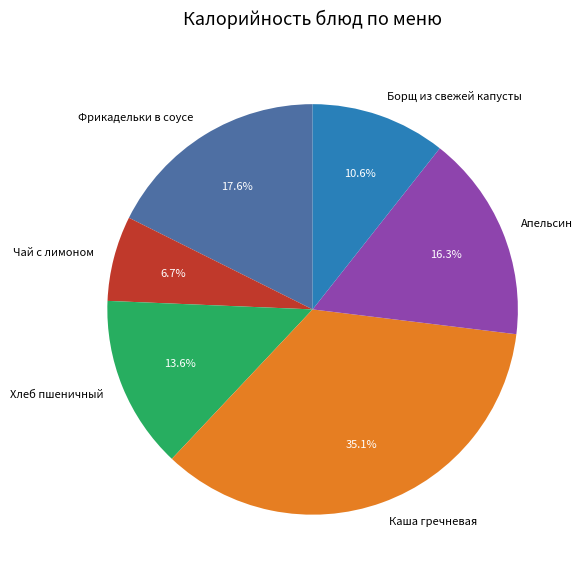

Combined, what portion of the pie is Апельсин and Хлеб пшеничный?

29.9%